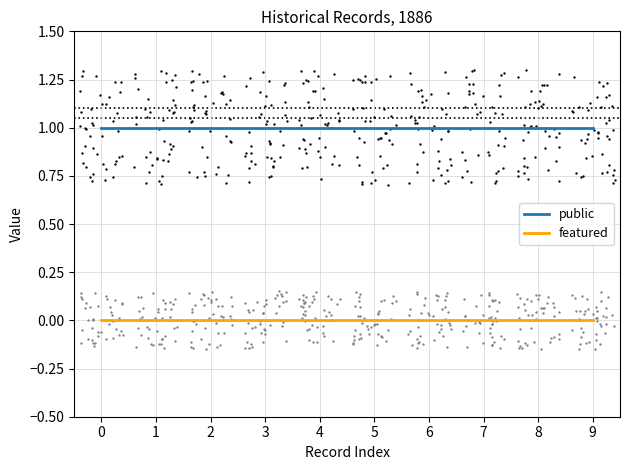

What are all the series names shown in the legend?

public, featured